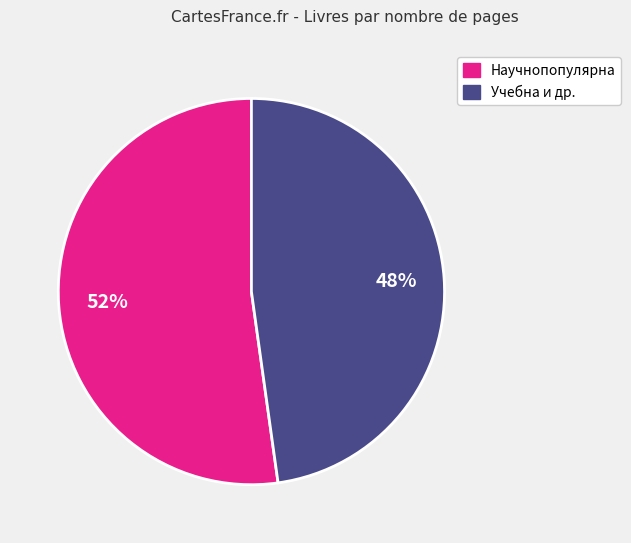

Does any single category account for the majority?

Yes